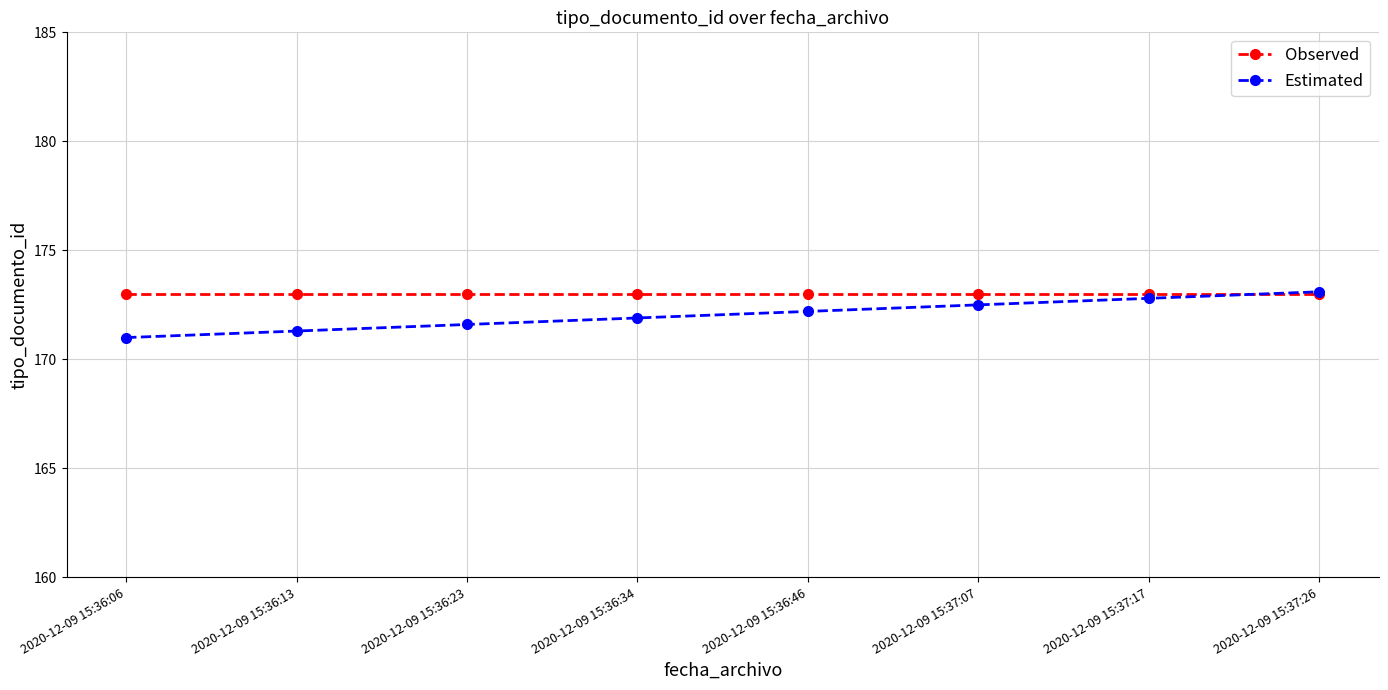

Which category has the lowest value across all series?

2020-12-09 15:36:06